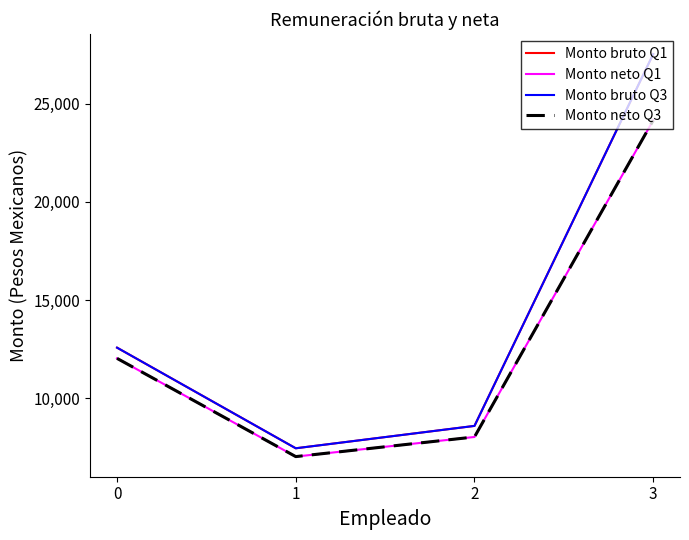

What is the total value across all series at 1?

28958.7